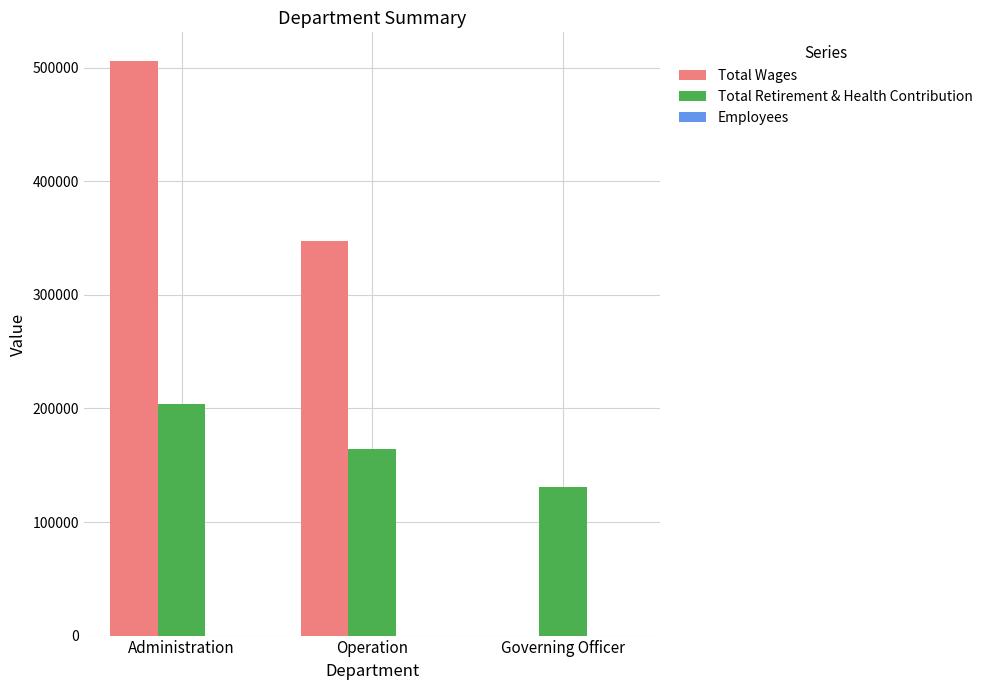

What is the maximum value for Total Retirement & Health Contribution?

203676